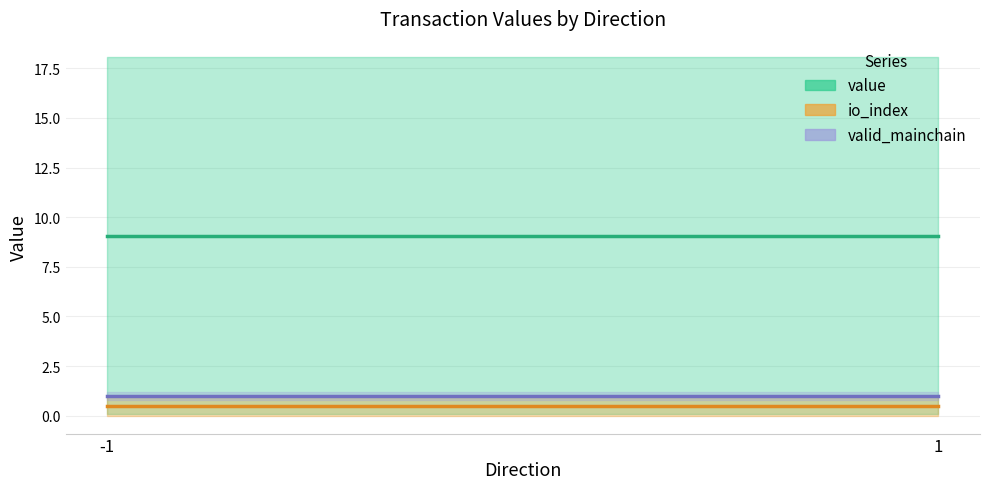

Reading left to right, extract all data points from this chart.

value (mean): 9.1	9.1
io_index (mean): 0.5	0.5
valid_mainchain (mean): 1.0	1.0